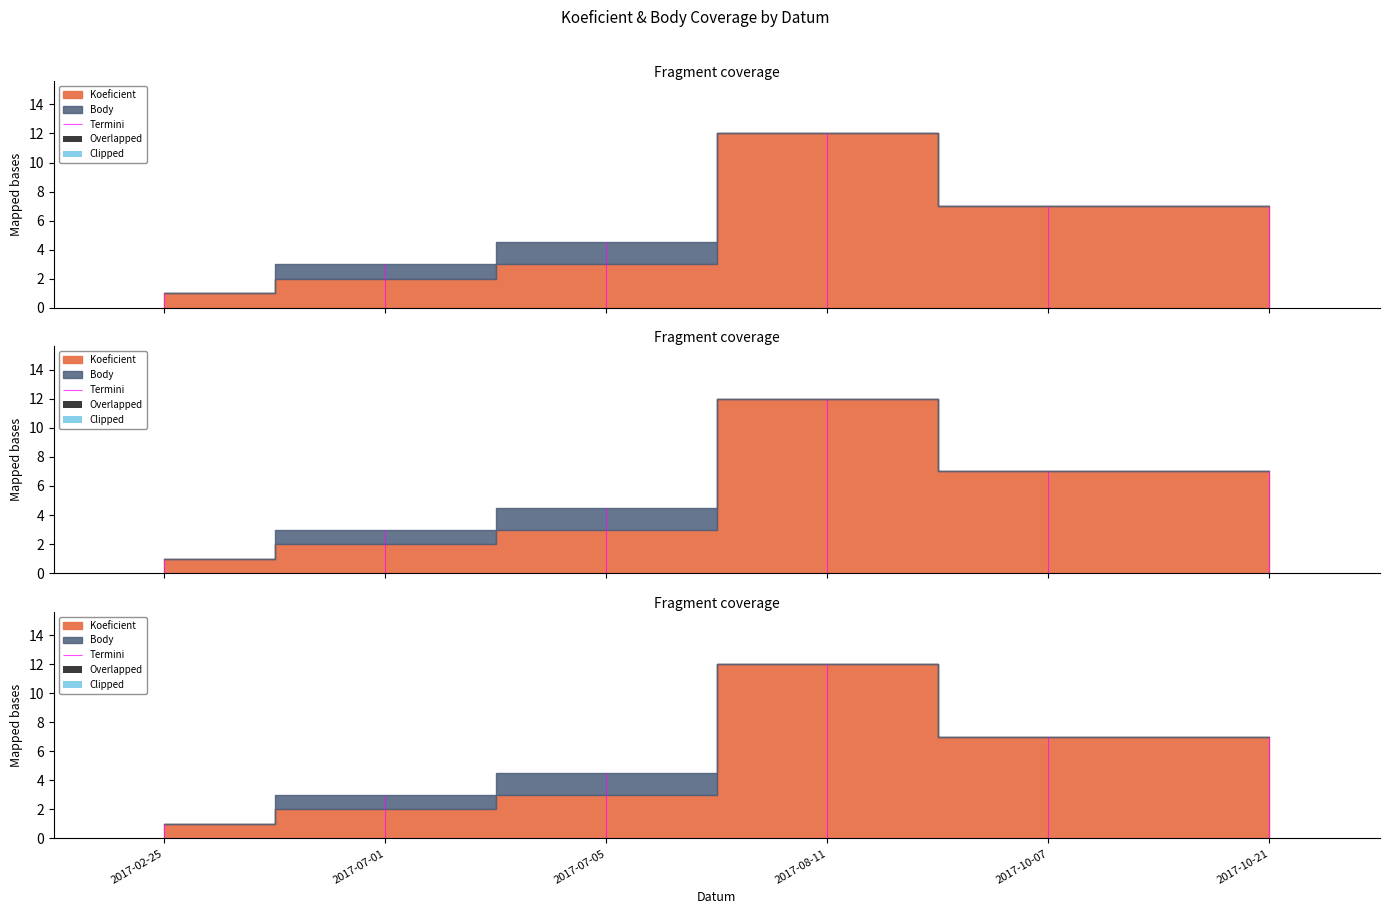

Rank the categories by Koeficient value from highest to lowest.

2017-08-11, 2017-10-07, 2017-10-21, 2017-07-05, 2017-07-01, 2017-02-25